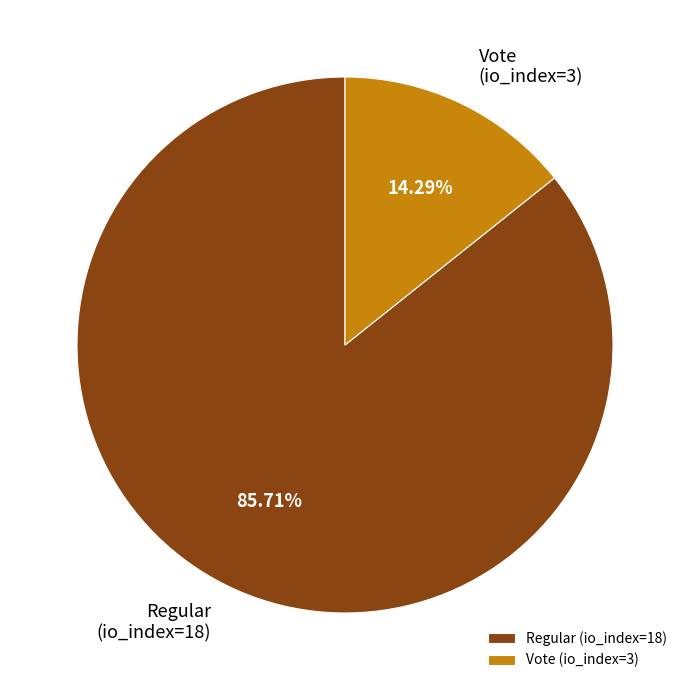

Which slice is the largest?

Regular (io_index=18)